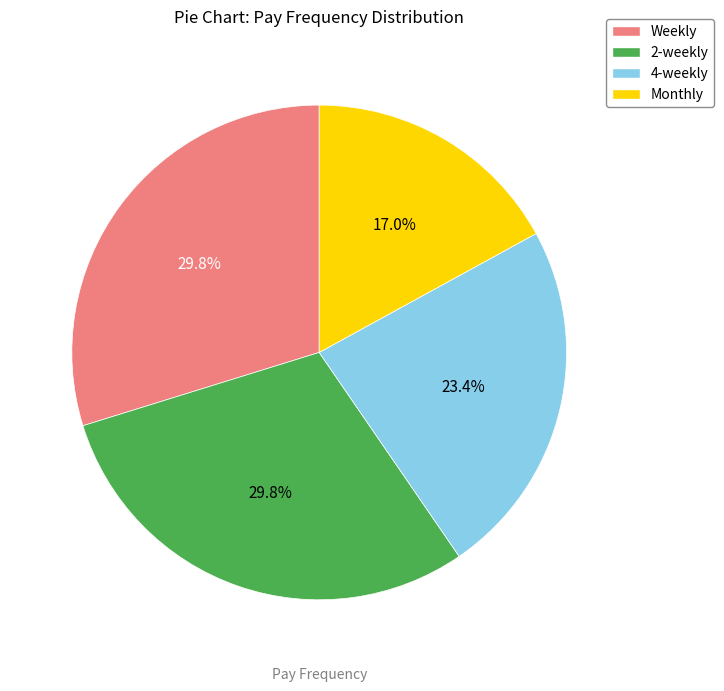

Combined, do Monthly and 2-weekly account for over 50%?

No